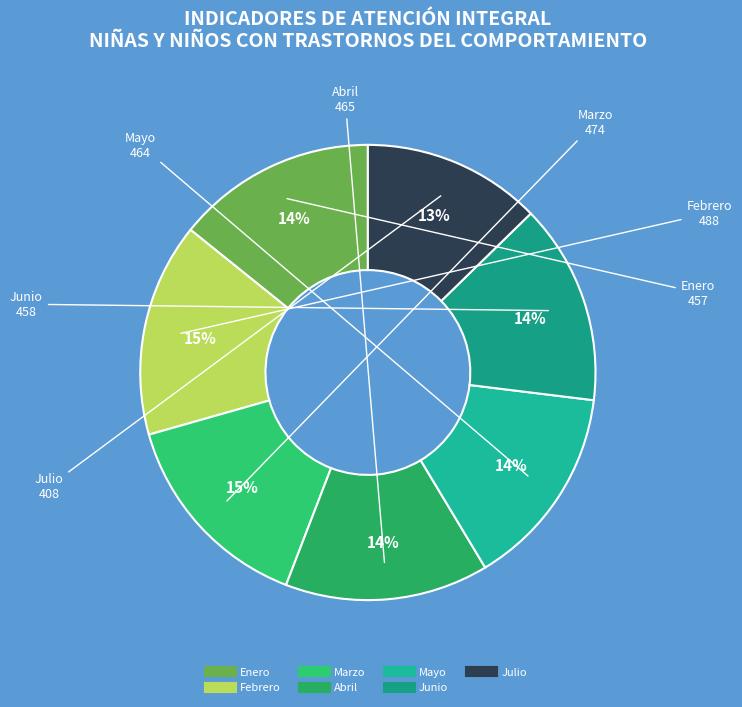

Does Febrero account for over 50% of the chart?

No